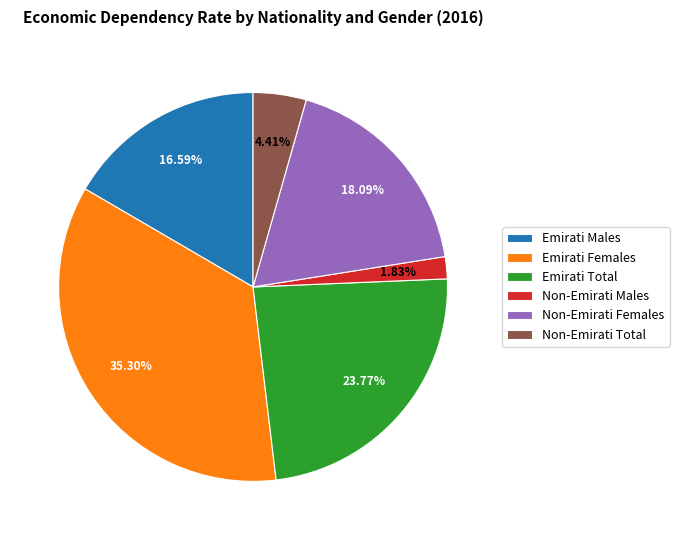

What is the smallest slice in the pie chart?

Non-Emirati Males